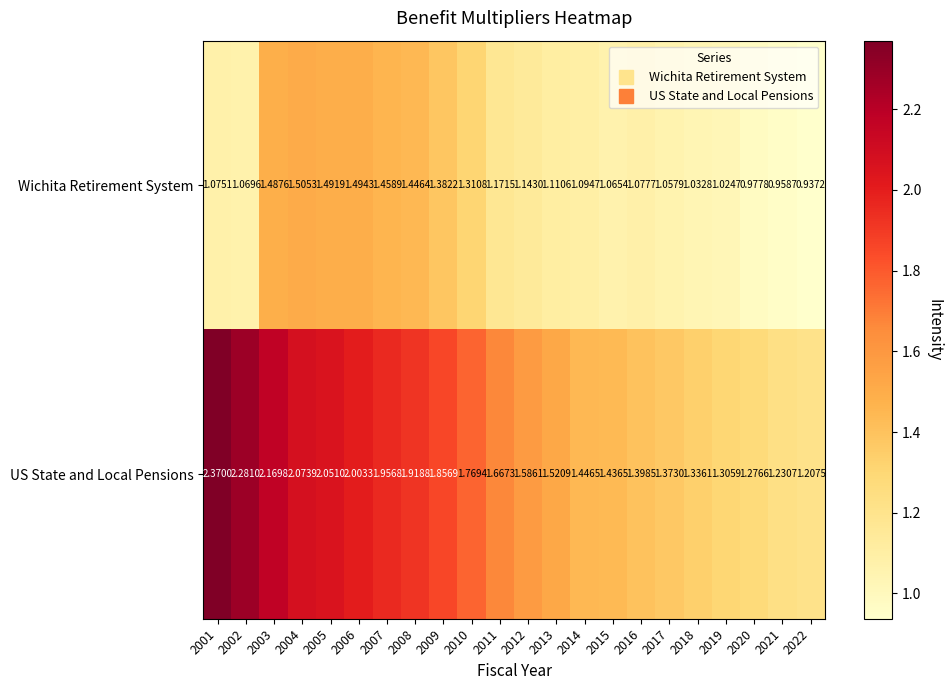

Which series has the largest total across all categories?

US State and Local Pensions